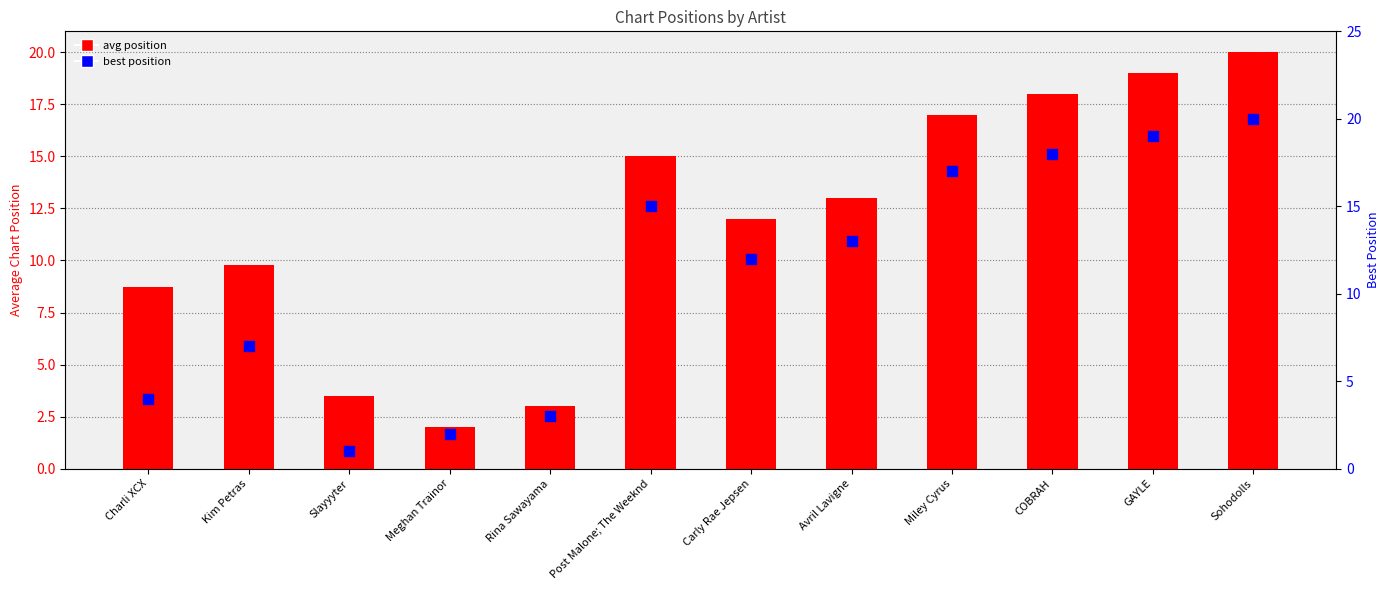

At which category is the sum across all series the highest?

Sohodolls